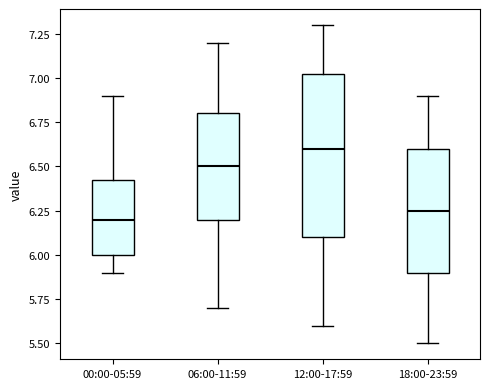

Where does the lower whisker of the box for 00:00-05:59 end on the y-axis? The values are not printed on the chart, so give them approximately, as read against the axis.

5.90